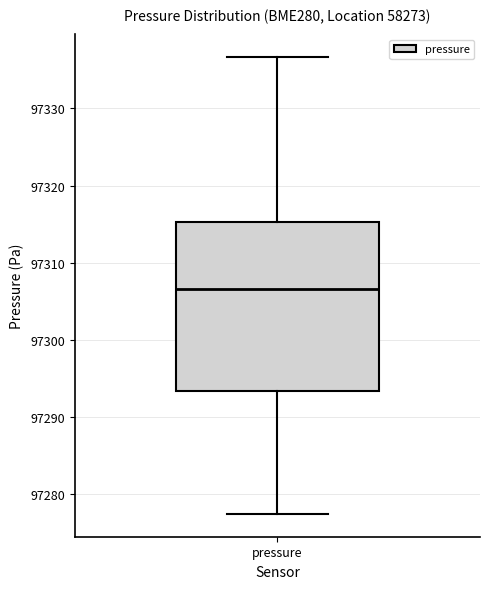

Where does the median line of the box for pressure sit on the y-axis? The values are not printed on the chart, so give them approximately, as read against the axis.

97307